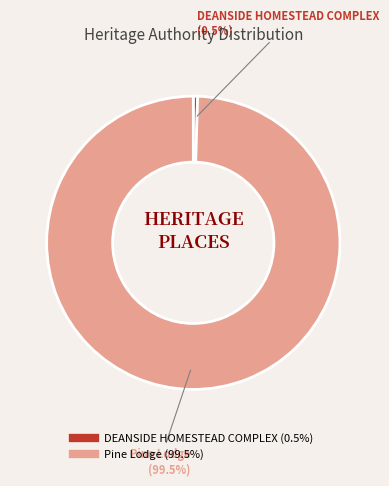

Which slice represents more than half of the pie?

Pine Lodge